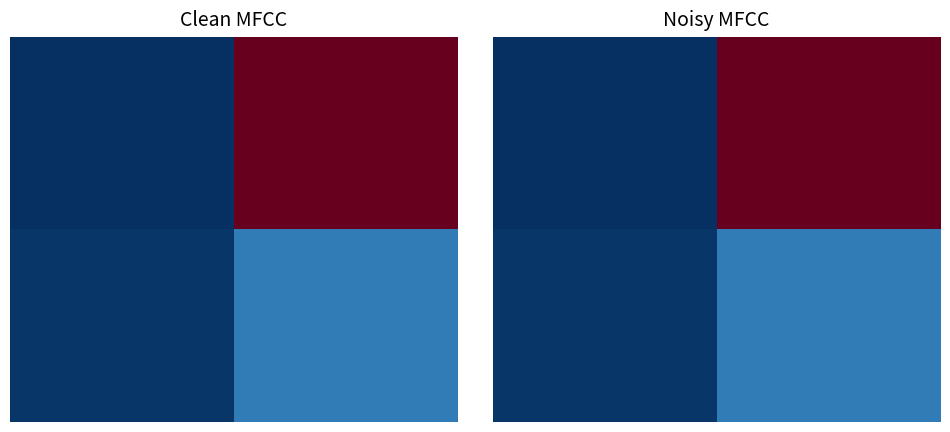

What is the smallest value displayed?

-1